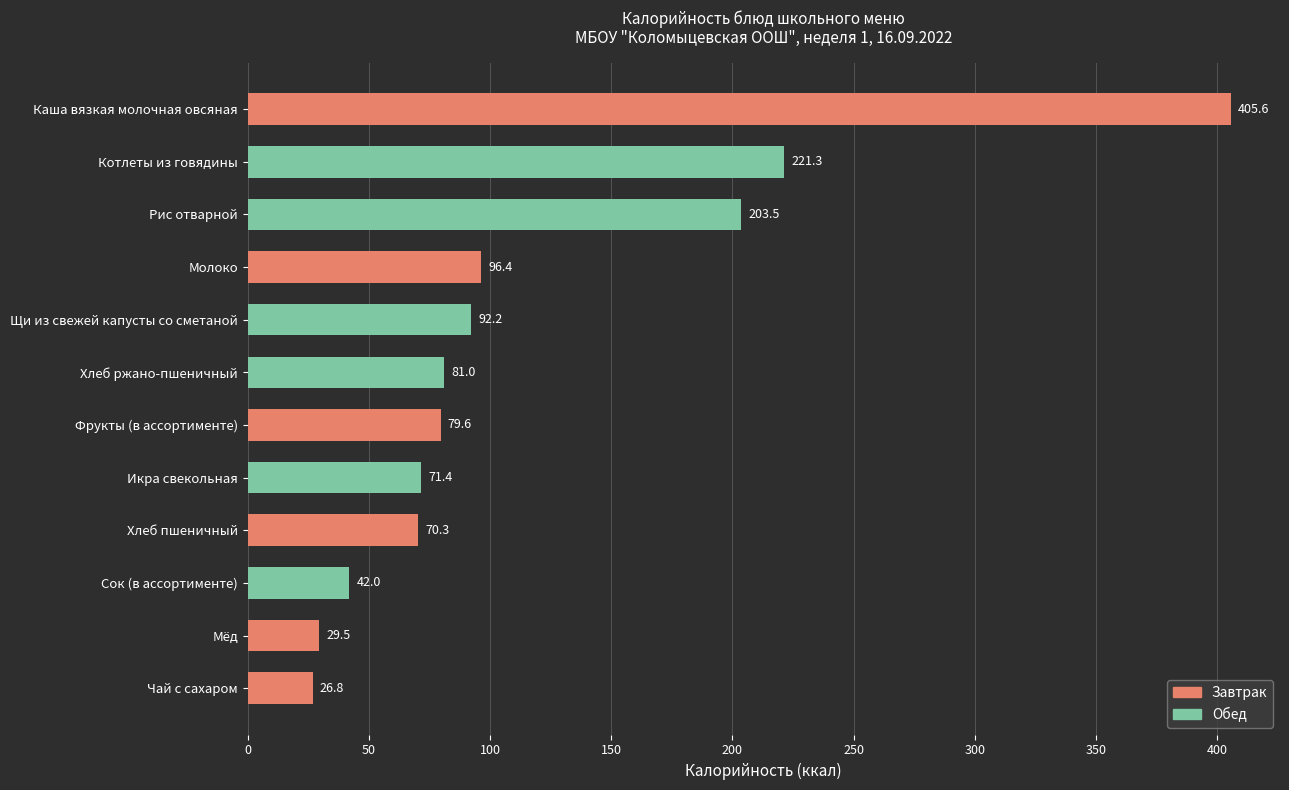

What is the label of the 5th bar from the top?

Щи из свежей капусты со сметаной